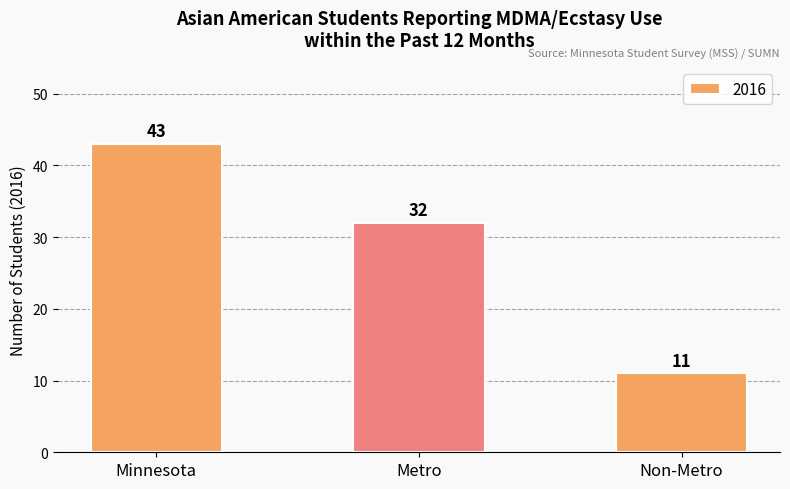

What is the difference between the maximum and minimum values?

32